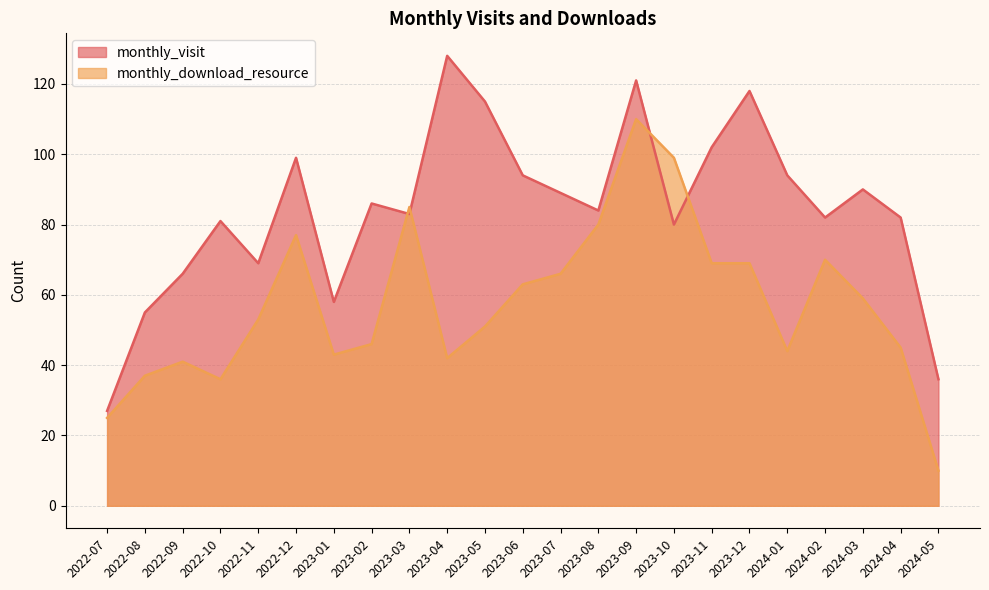

How many intersections are there between monthly_visit and monthly_download_resource?

4